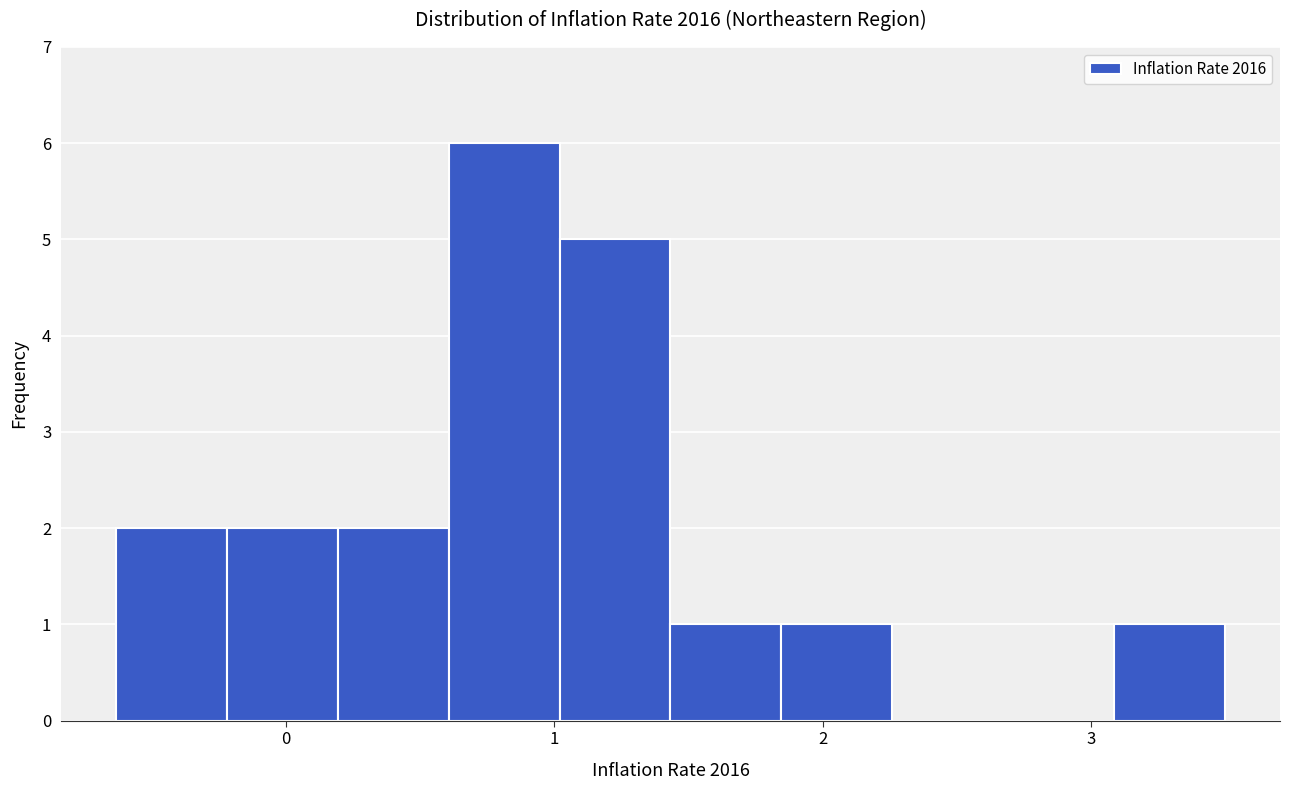

Reading left to right, list every bar in this chart as the range it spans on the x-axis followed by its height. Neither the bar edges nor the heights are printed on the chart, so give them approximately, as read against the axes.

-0.6 to -0.2: 2
-0.2 to 0.2: 2
0.2 to 0.6: 2
0.6 to 1.0: 6
1.0 to 1.4: 5
1.4 to 1.8: 1
1.8 to 2.3: 1
2.3 to 2.7: 0
2.7 to 3.1: 0
3.1 to 3.5: 1